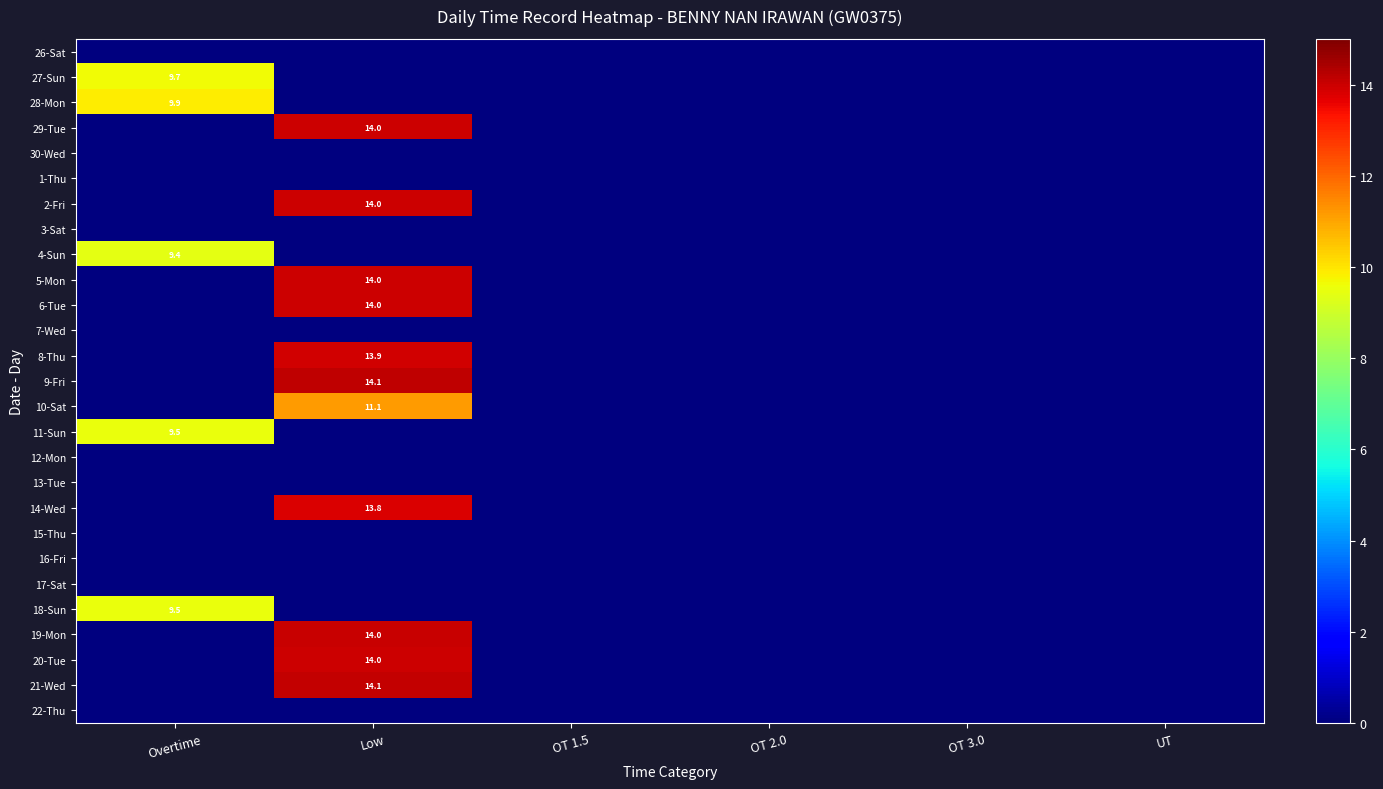

List the labels in order of 18-Sun value, largest first.

Overtime, Low, OT 1.5, OT 2.0, OT 3.0, UT